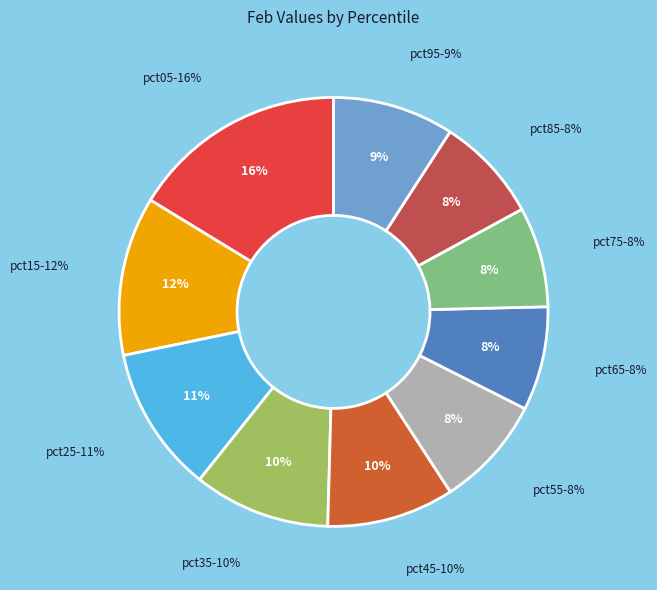

Between pct95 and pct25, which is larger?

pct25